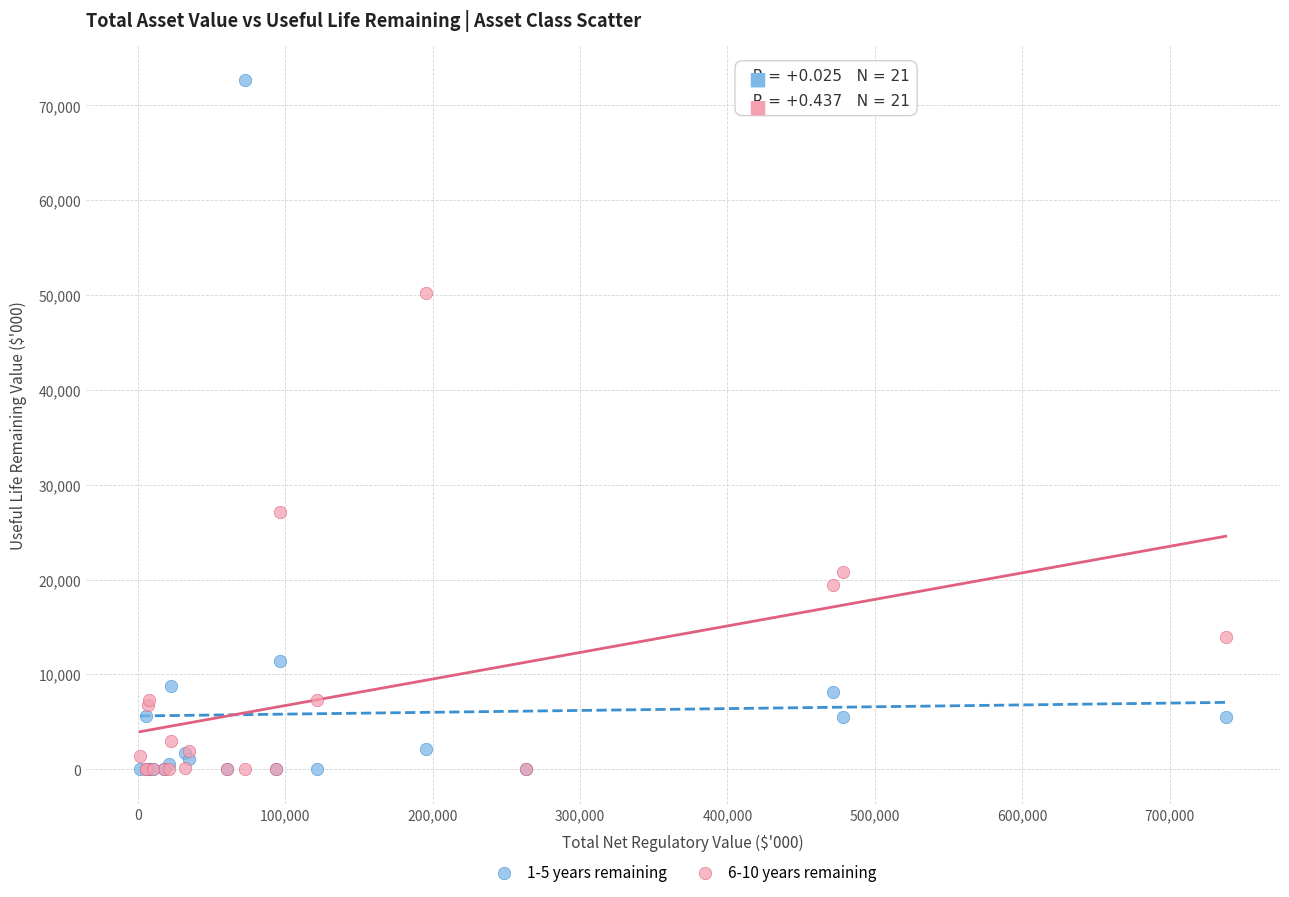

Across all series, what Y value is closest to 36339?

27113.1